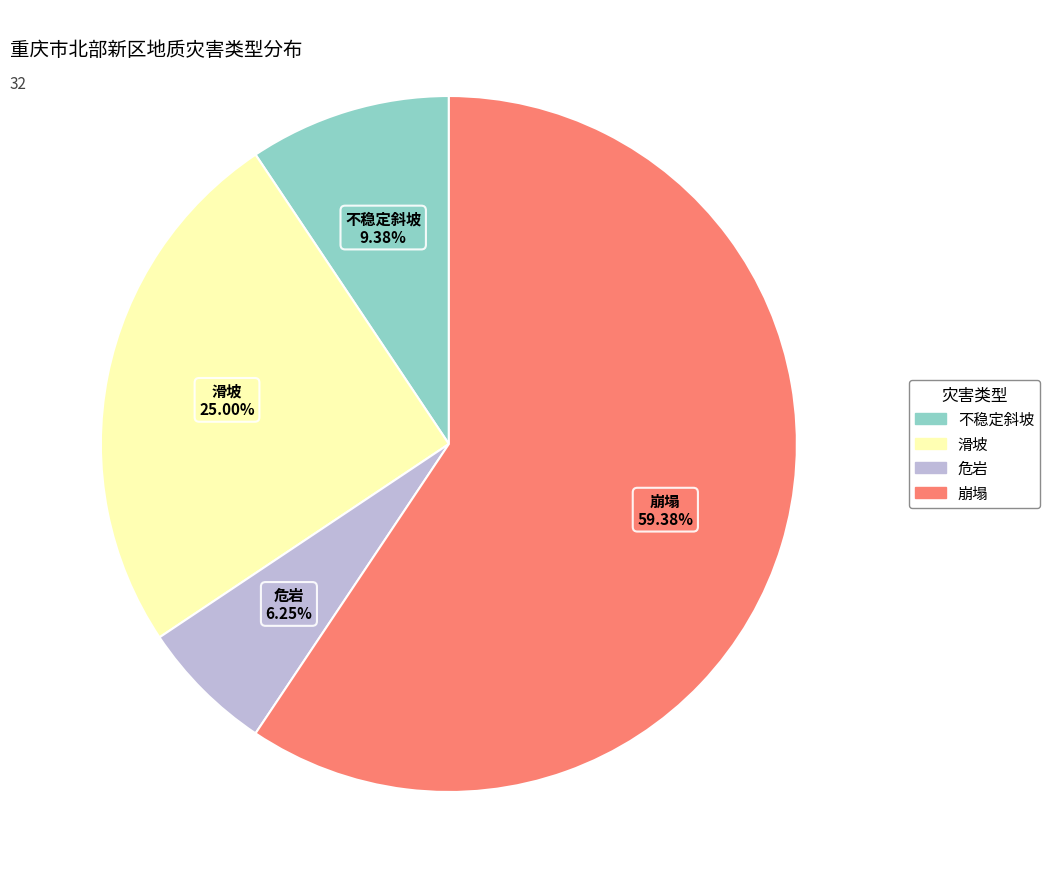

Which slice is the smallest?

危岩